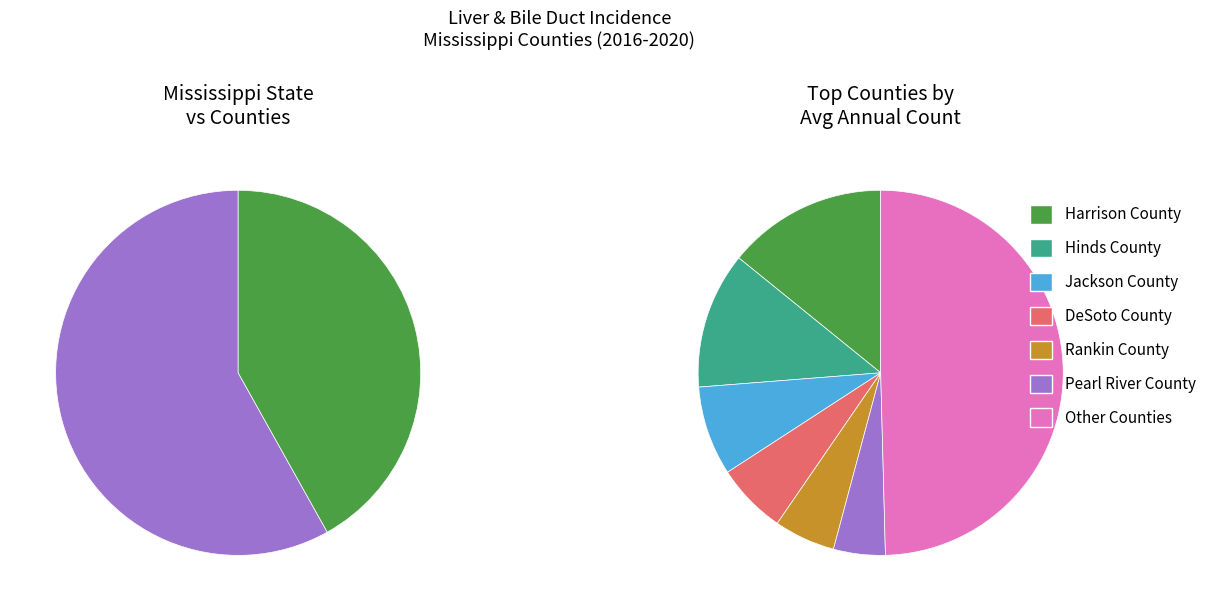

True or false: Rankin County accounts for 13% of the total.

False